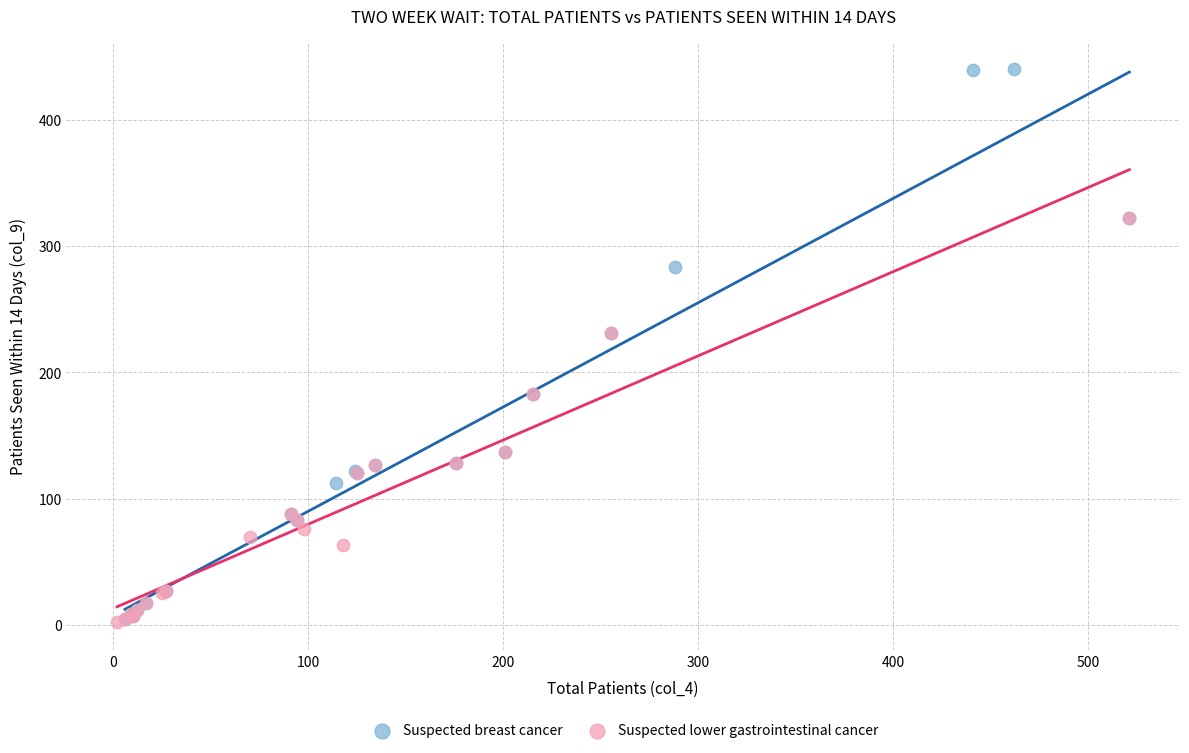

Which series reaches the maximum Y coordinate?

Suspected breast cancer